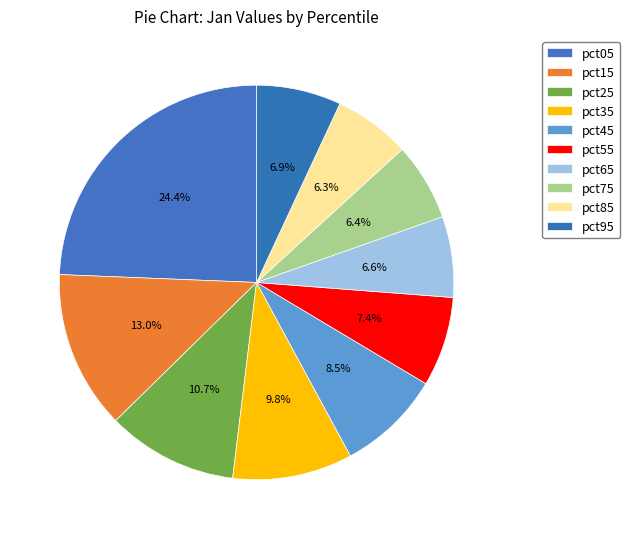

Count the number of slices in the pie.

10